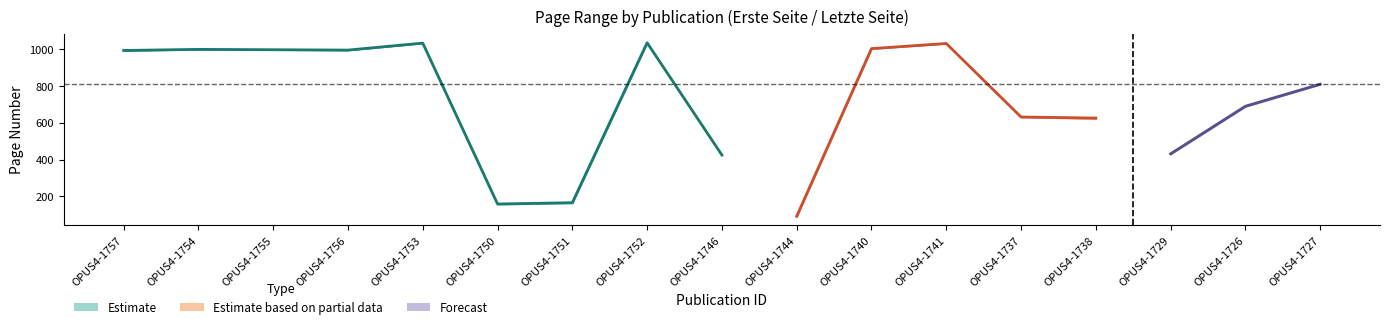

Does the chart have visible grid lines?

No